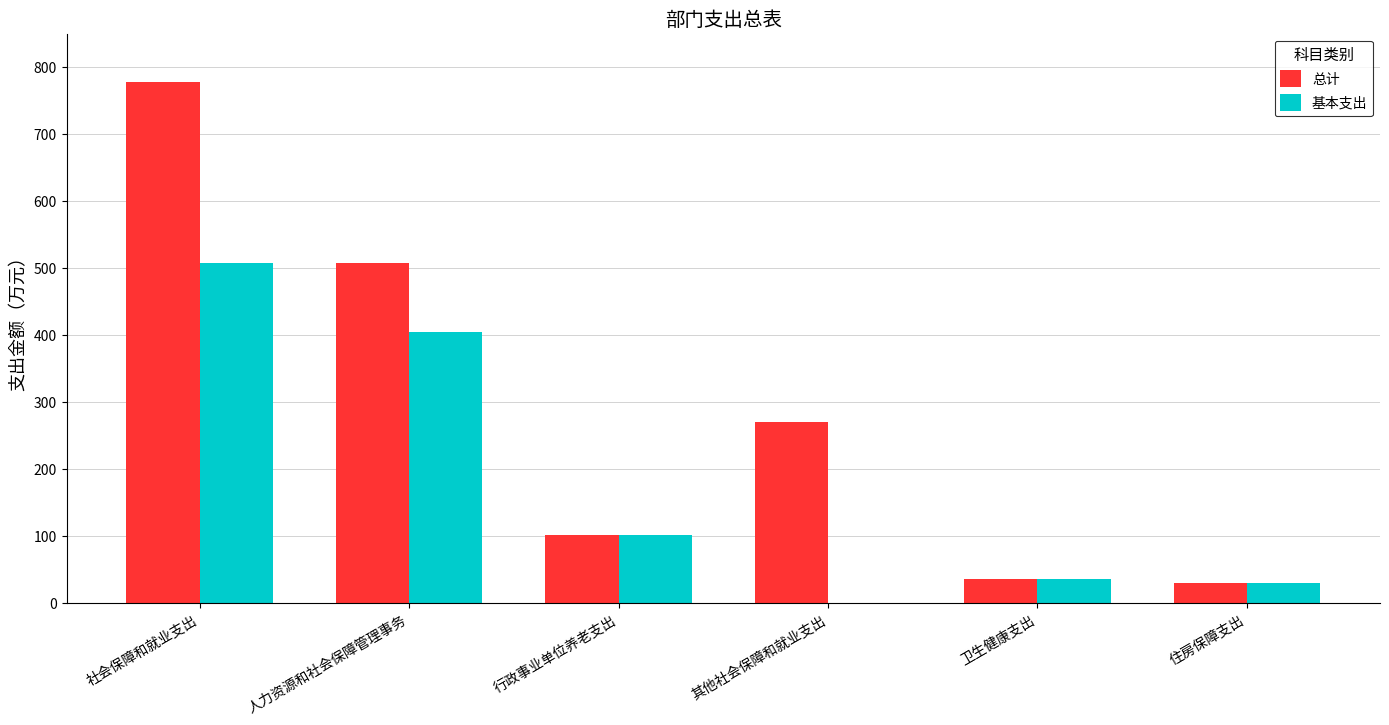

What is the difference between the 基本支出 values at 行政事业单位养老支出 and 住房保障支出?

71.2